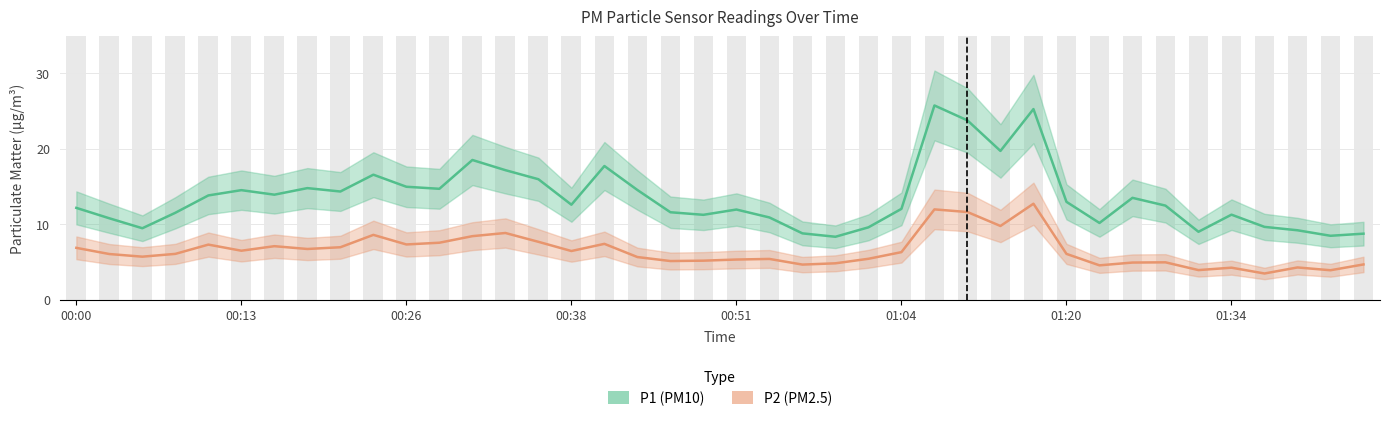

At how many categories does at least one series exceed 18?

5